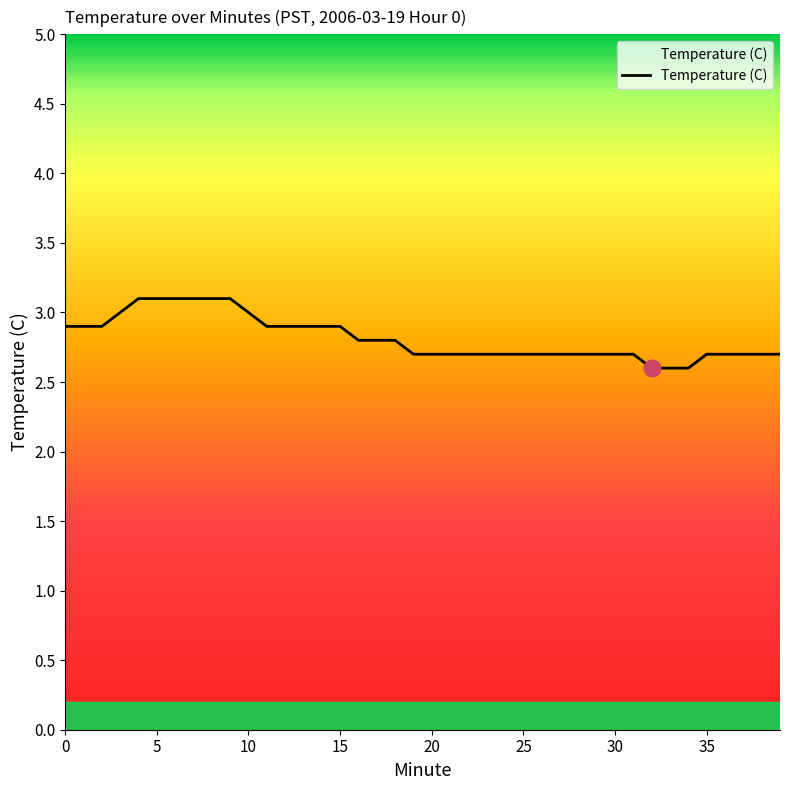

What is the minimum value shown in the chart?

2.6